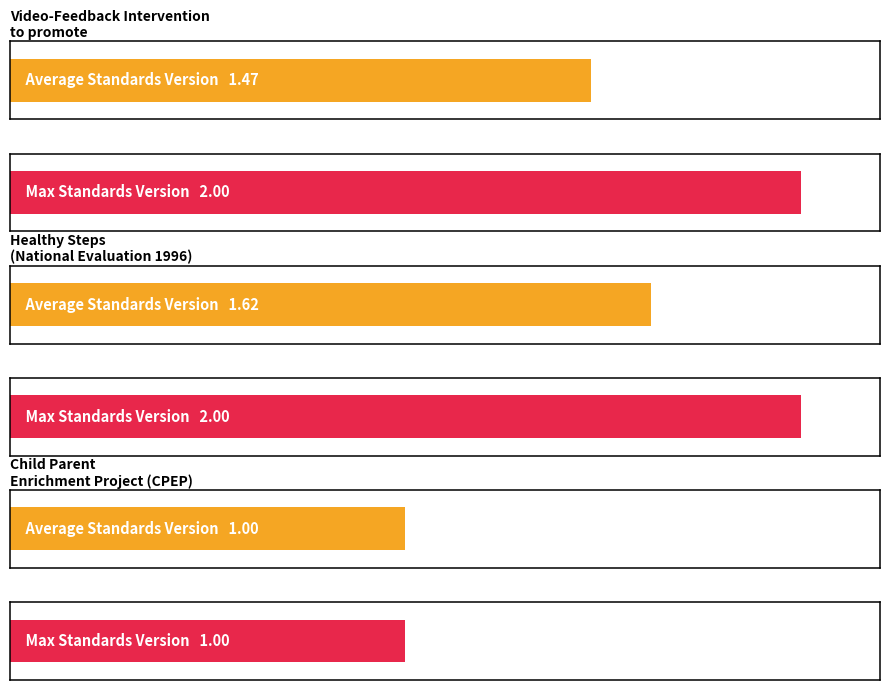

What is the label of the 3rd bar from the right?

Video-Feedback Intervention to promote